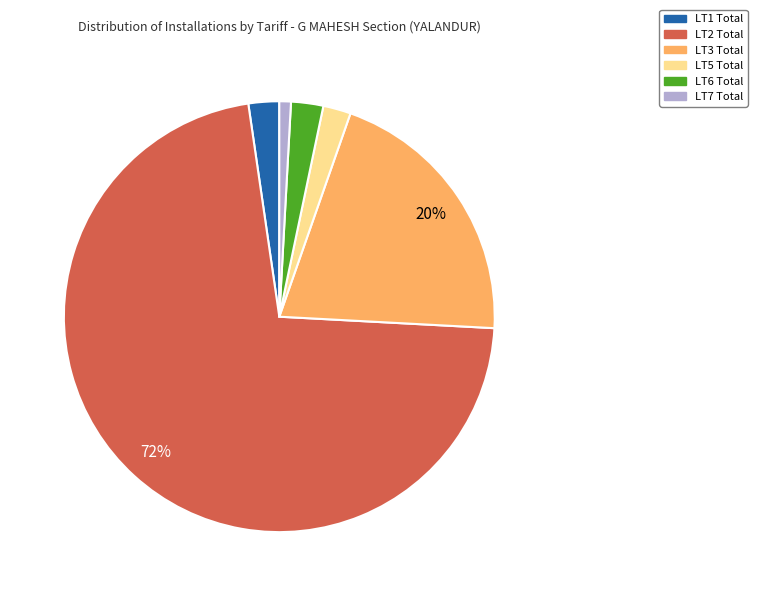

Is there any slice that represents more than half of the pie?

Yes